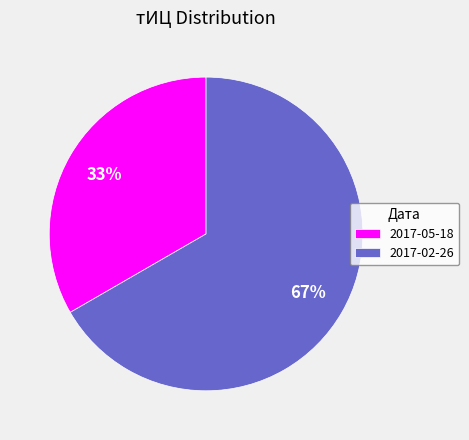

Does 2017-02-26 account for over 50% of the chart?

Yes